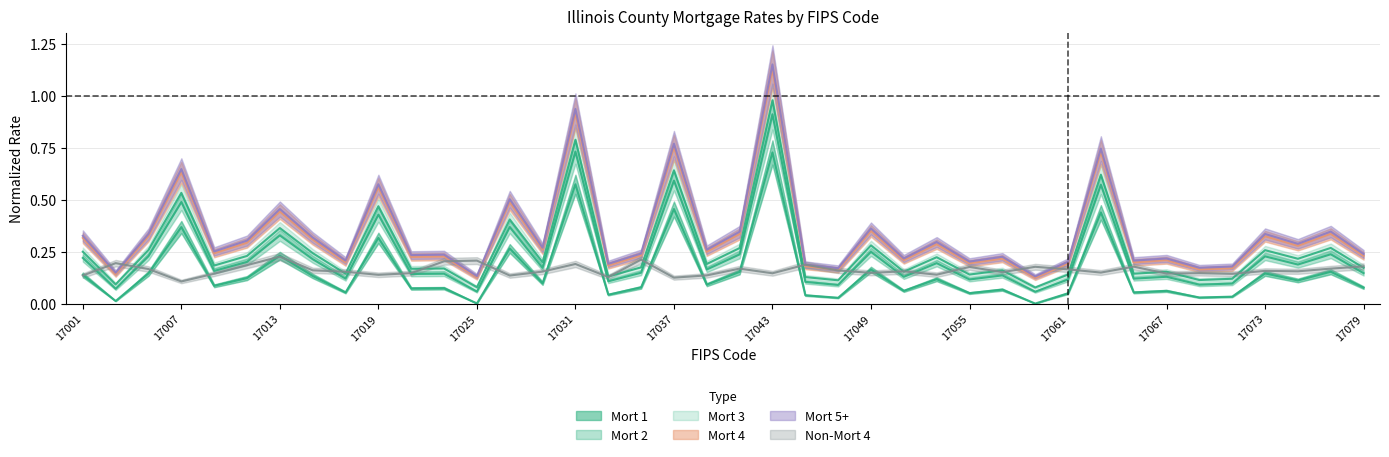

Between which two adjacent categories do Non-Mort 4 and Mort 3 first intersect?

17001 and 17003